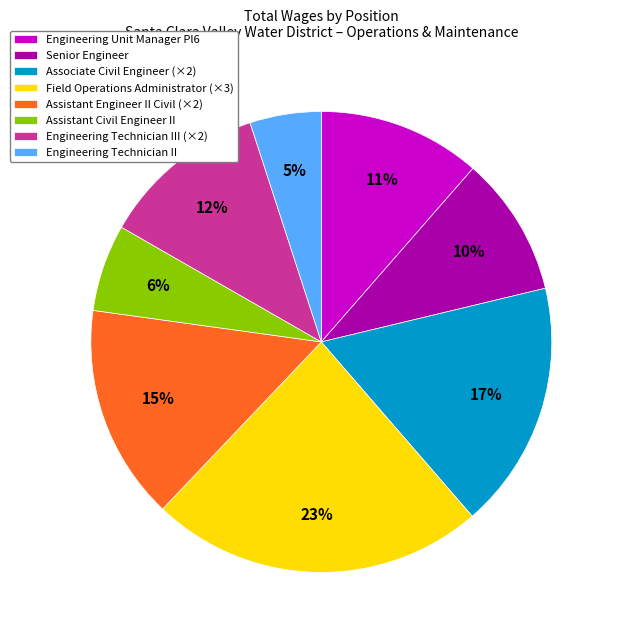

Do Engineering Technician III (×2) and Engineering Unit Manager Pl6 together represent more than half of the pie?

No